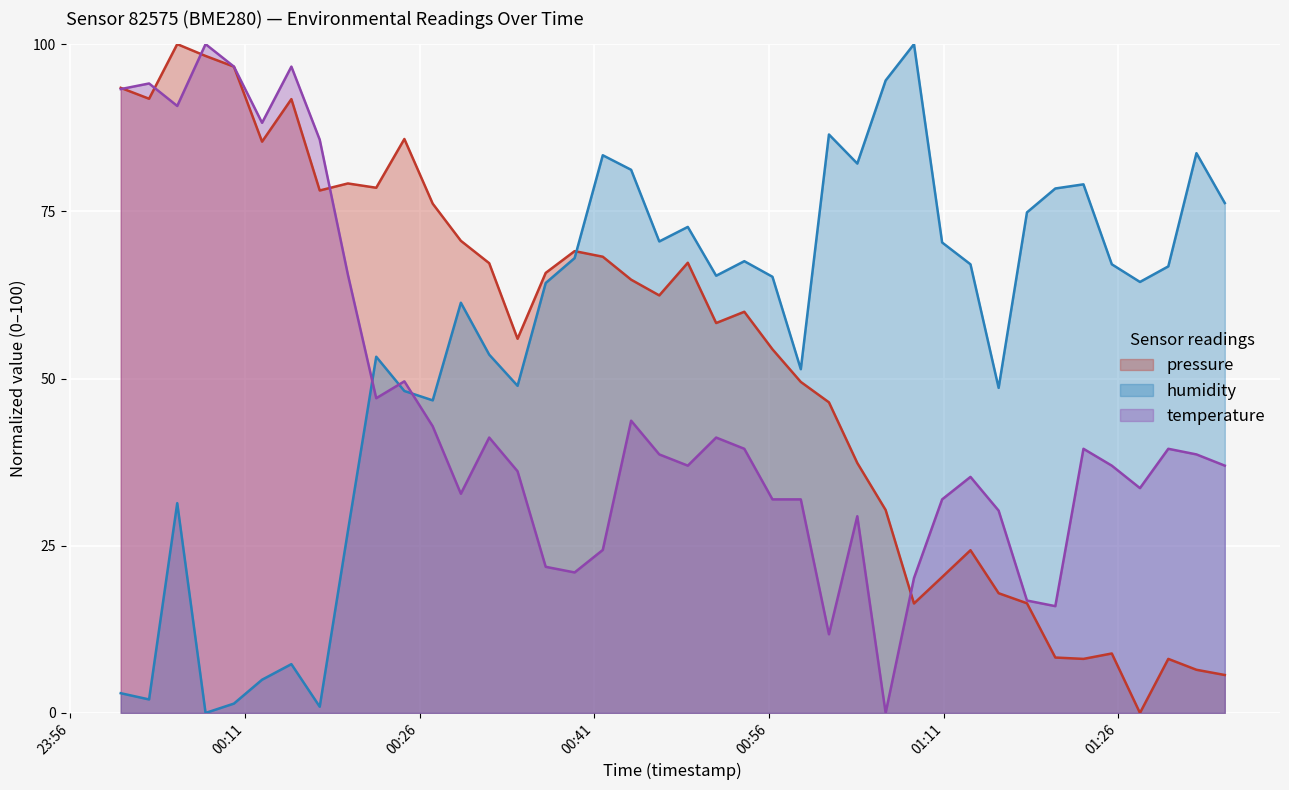

True or false: humidity and pressure intersect in this chart.

True